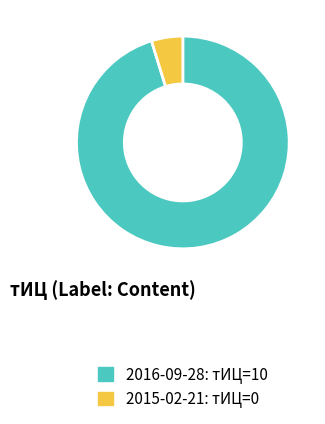

Combined, do 2016-09-28 and 2015-02-21 account for over 50%?

Yes